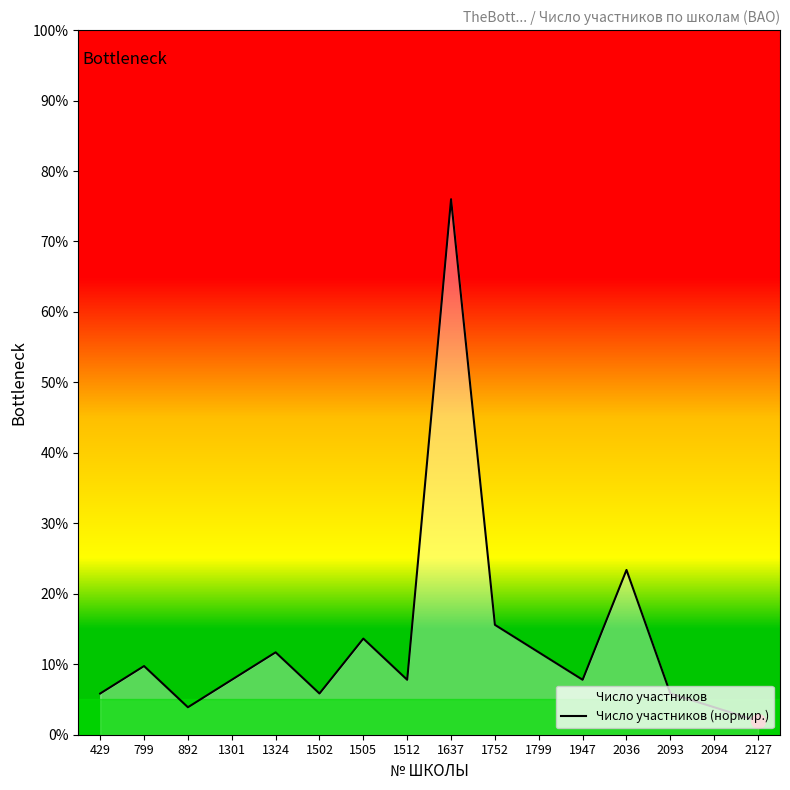

What is the difference between the maximum and minimum values?

74.1